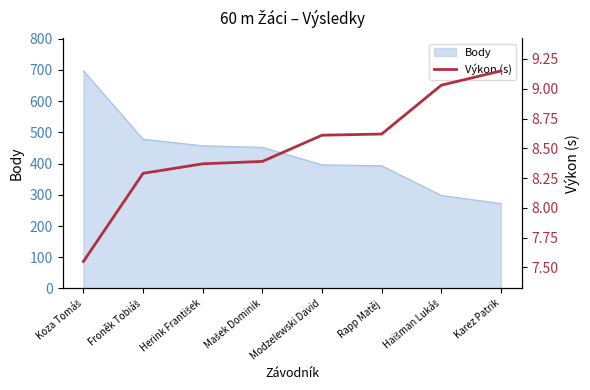

What is the minimum value for Body?

272